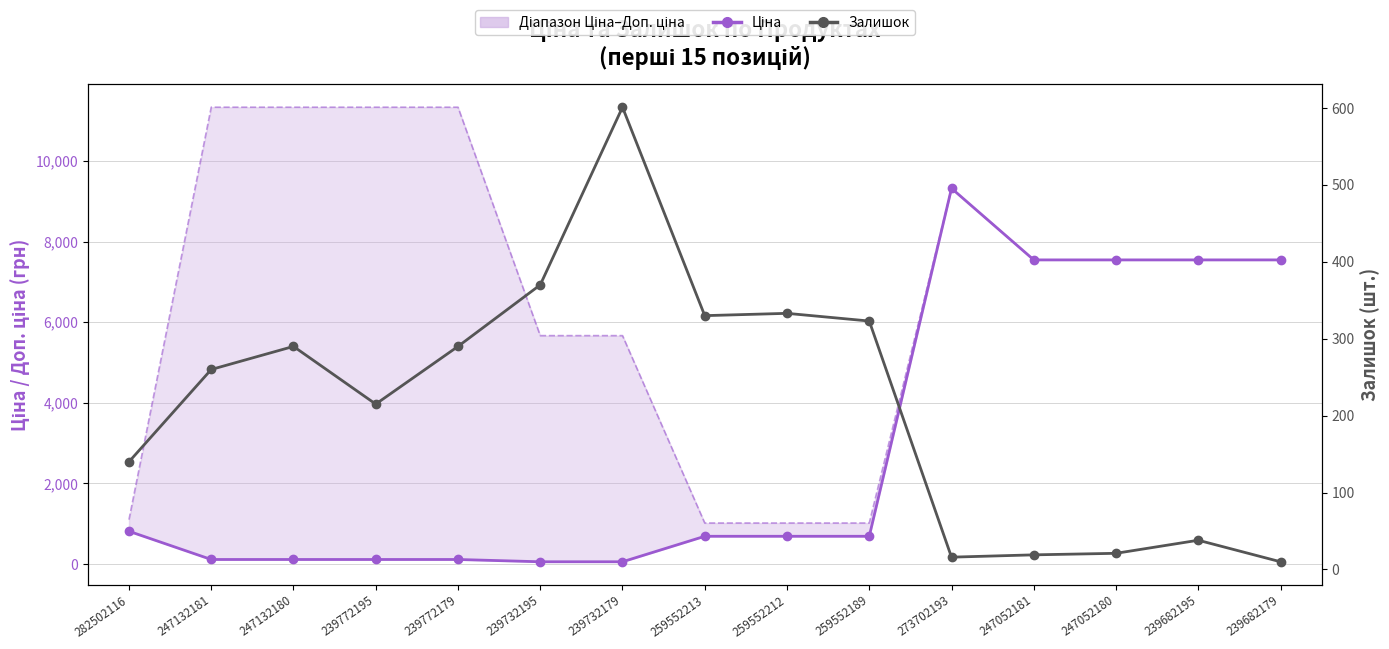

List the labels in order of Ціна value, smallest first.

239732195, 239732179, 247132181, 247132180, 239772195, 239772179, 259552213, 259552212, 259552189, 282502116, 247052181, 247052180, 239682195, 239682179, 273702193